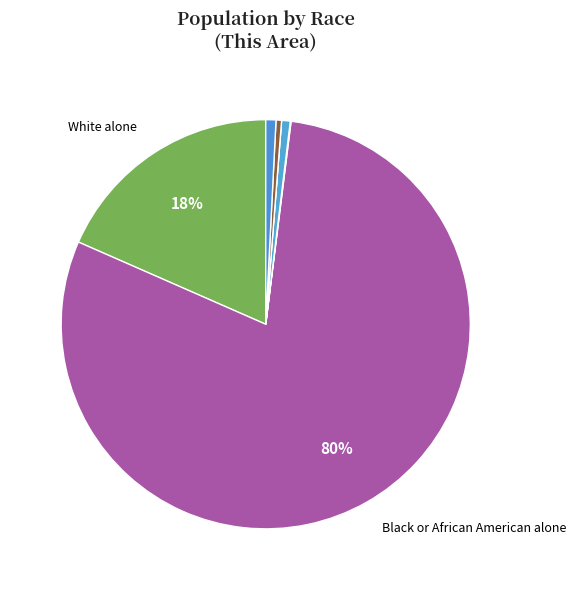

Rank the categories by value from highest to lowest.

Black or African American alone, White alone, Two or More Races, Asian alone, Some Other Race alone, American Indian and Alaska Native, Native Hawaiian and Other Pacific